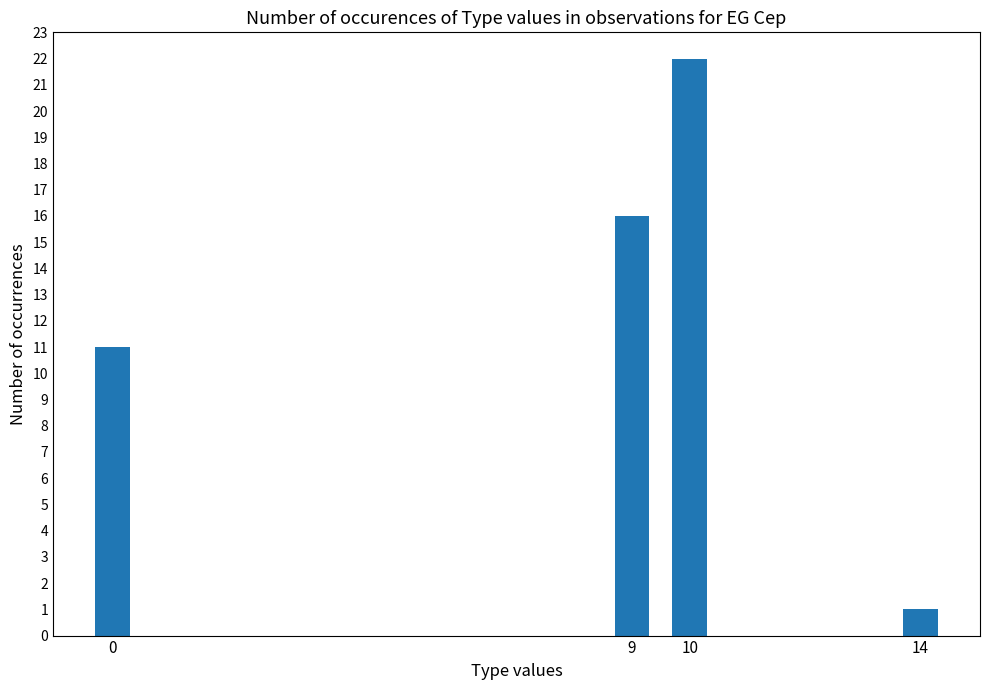

What is the maximum value shown in the chart?

22